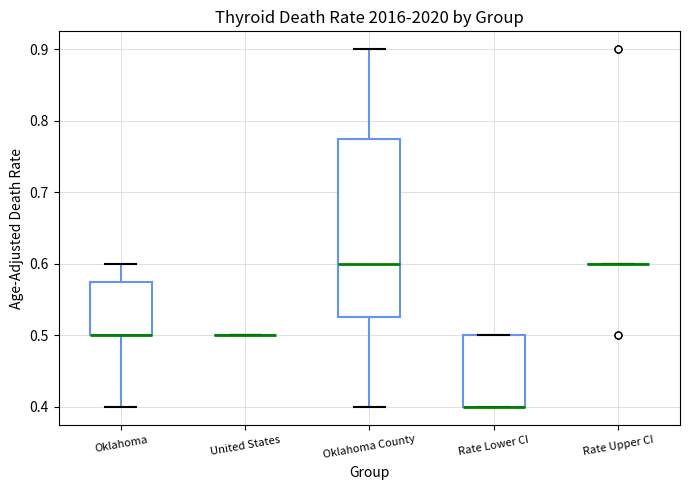

Which box is the tallest, from its lower edge to its upper edge?

Oklahoma County